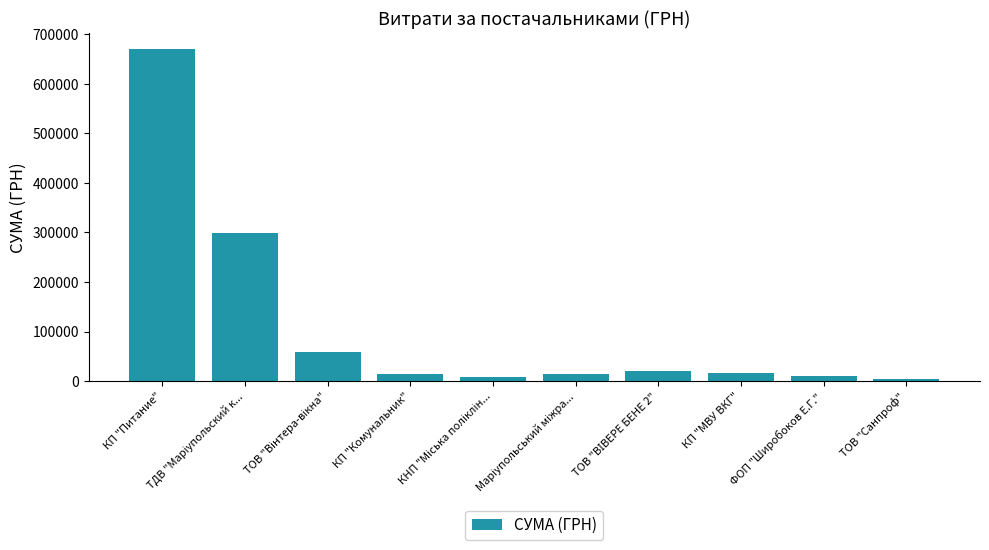

What is the maximum value shown in the chart?

669378.6